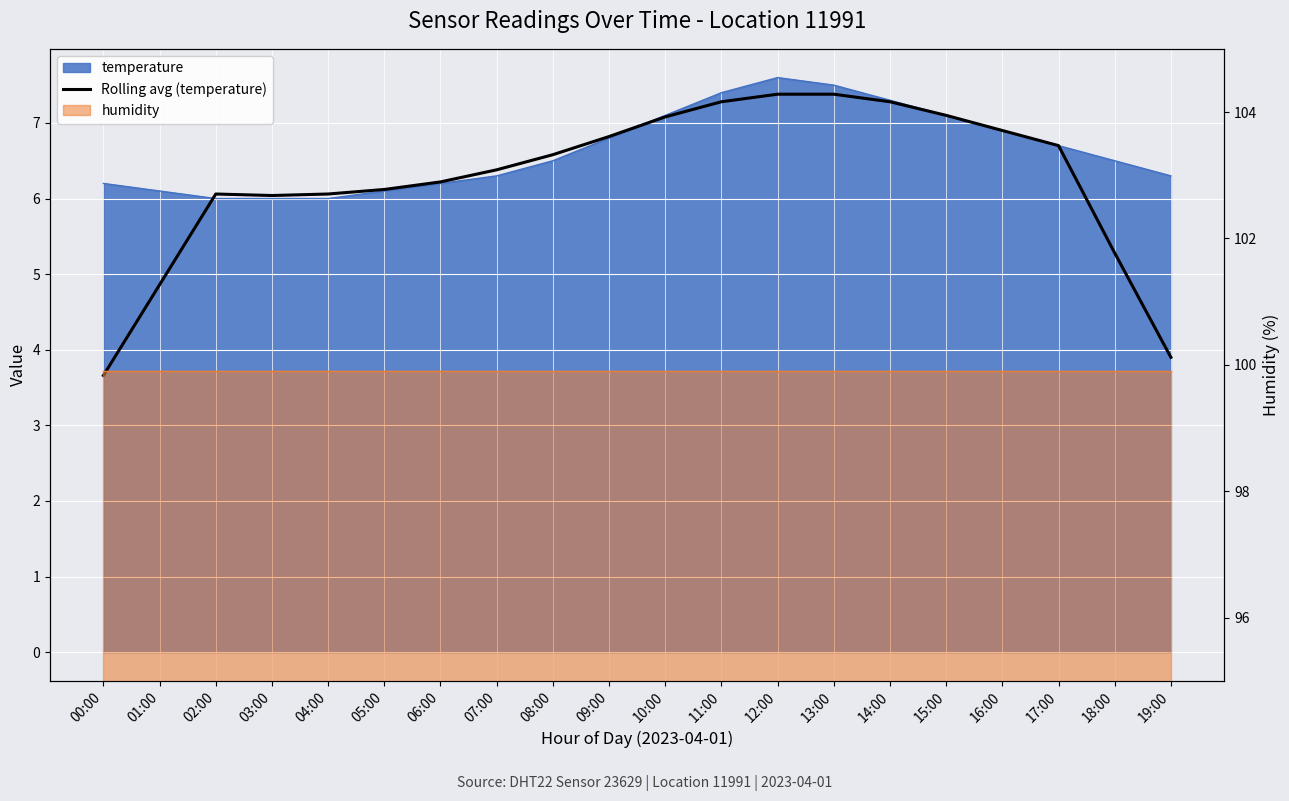

The chart shows a value of 10.1 at 16:00. True or false?

False